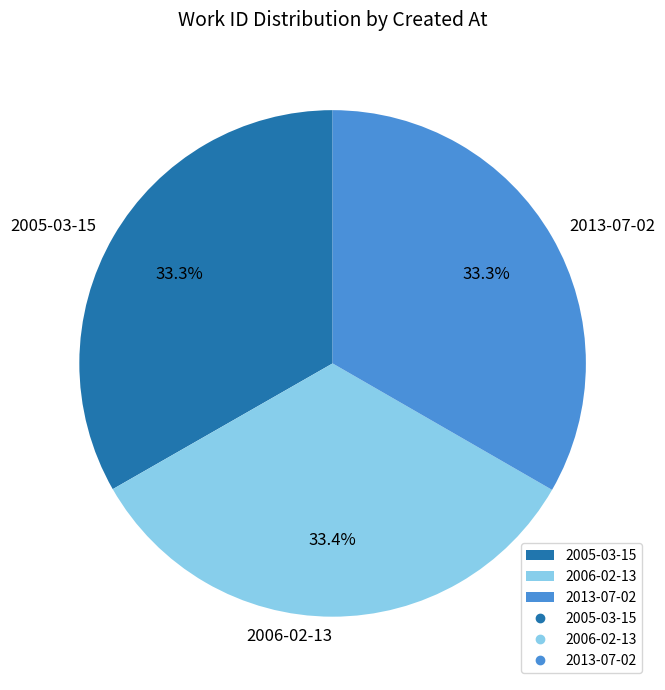

Approximately how many times larger is the value at 2013-07-02 compared to 2006-02-13?

1.0